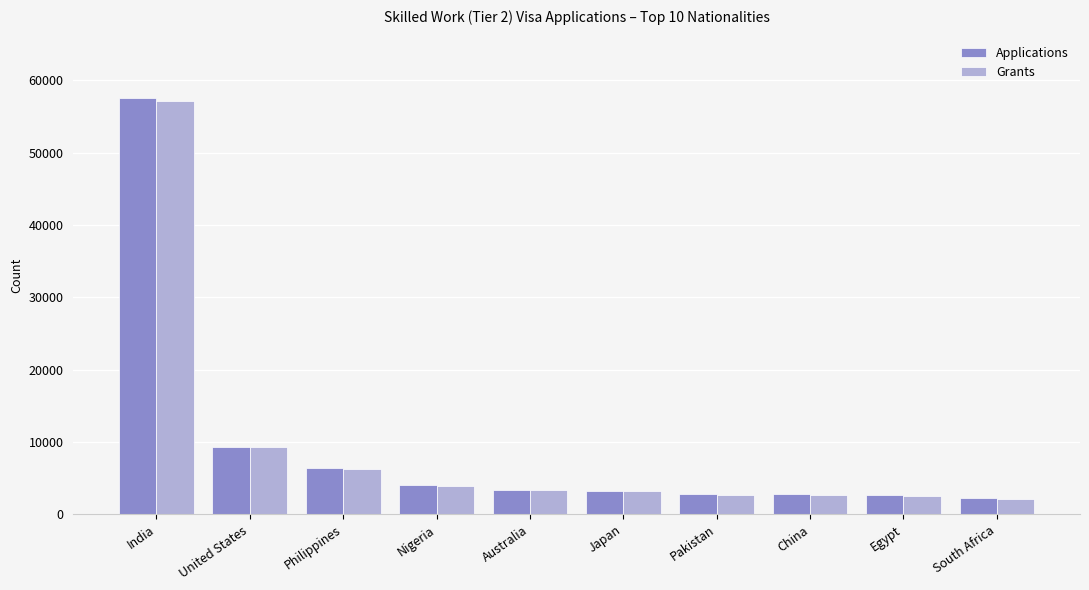

What is the total value across all series at China?

5488